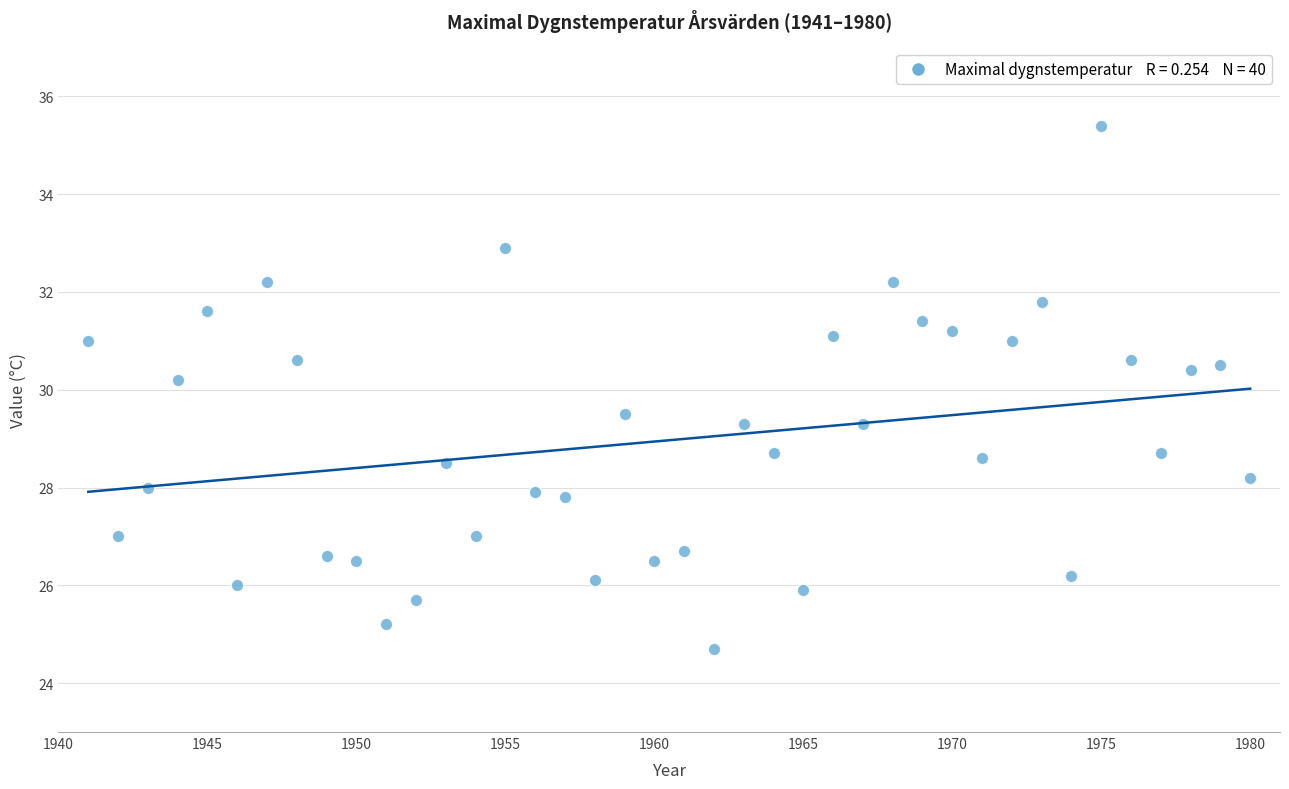

What Y value in the scatter plot is closest to 30?

30.2